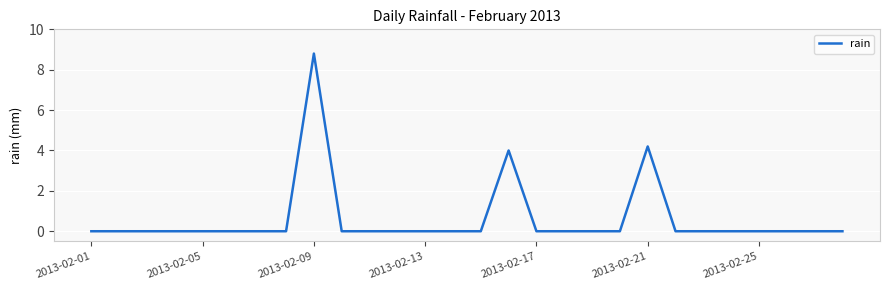

How many distinct data groups are displayed?

1